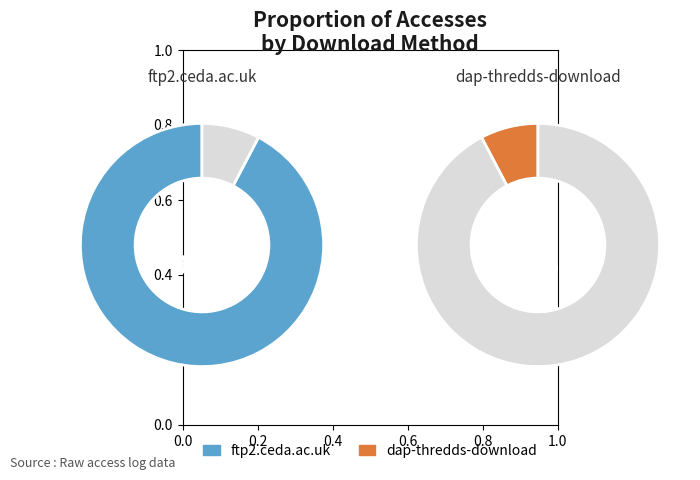

Between dap-thredds-download and ftp2.ceda.ac.uk, which is larger?

ftp2.ceda.ac.uk